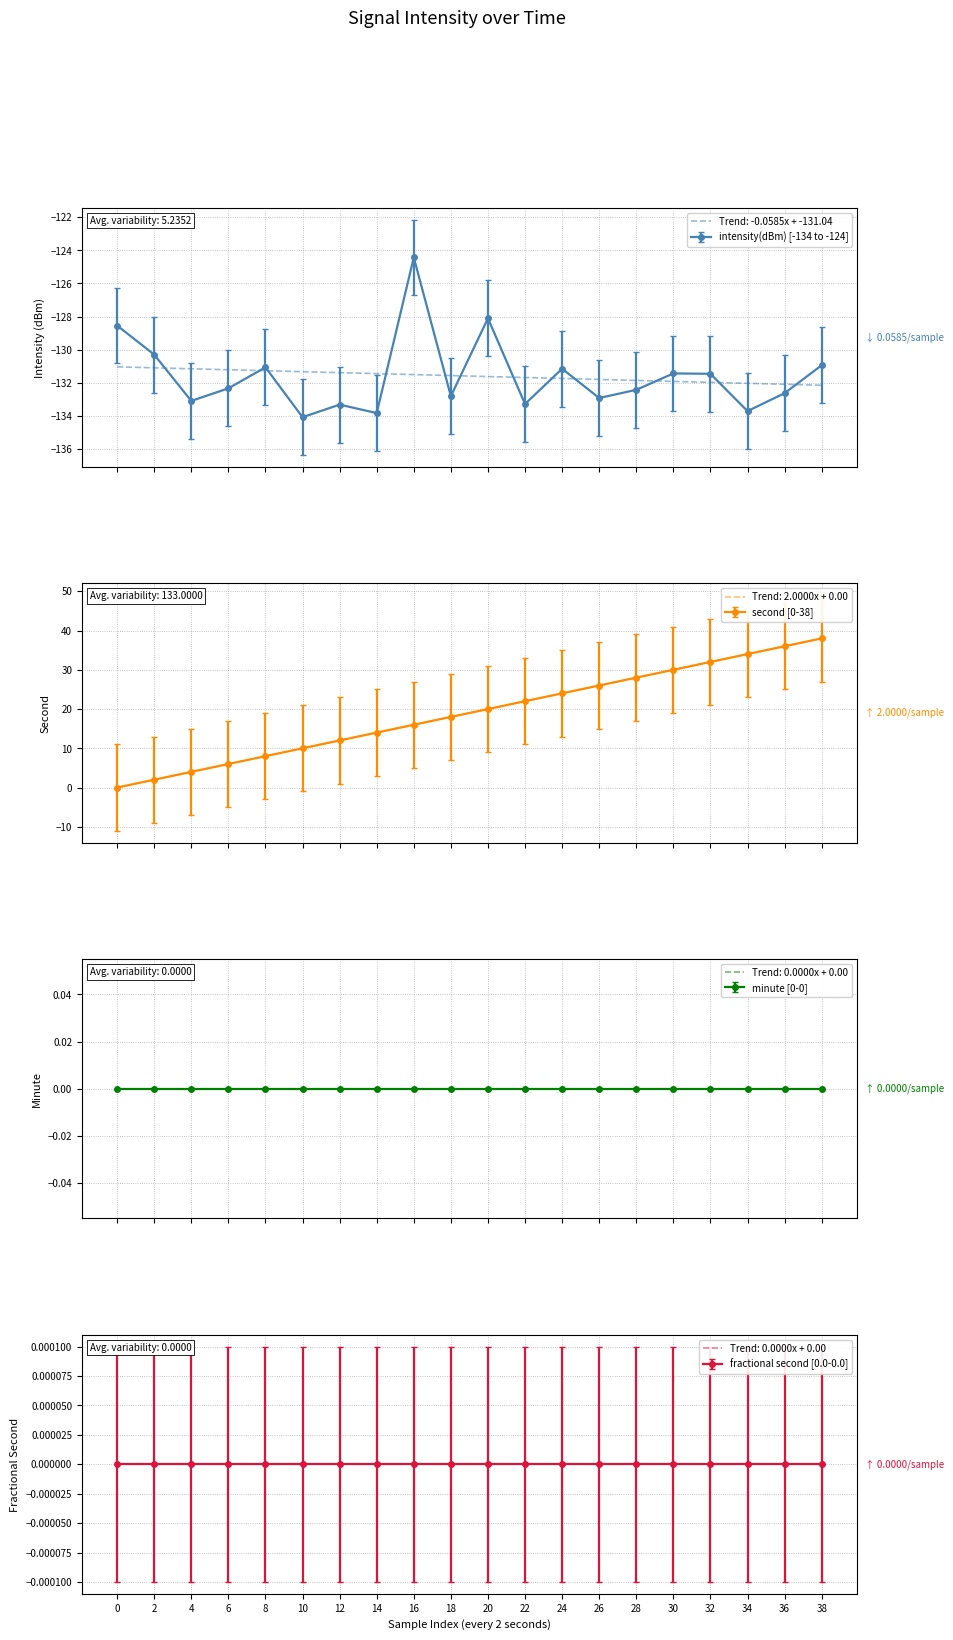

At how many categories does at least one series exceed -133?

20